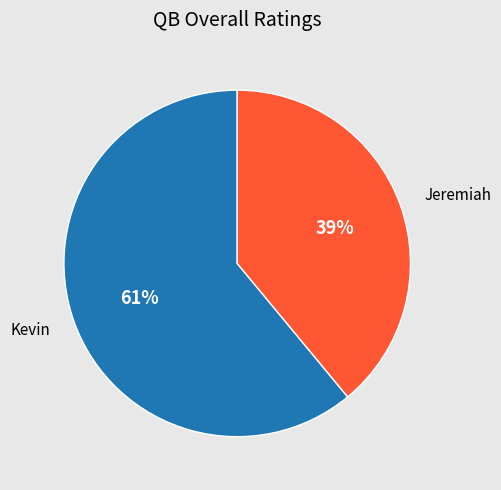

Does any single category account for the majority?

Yes